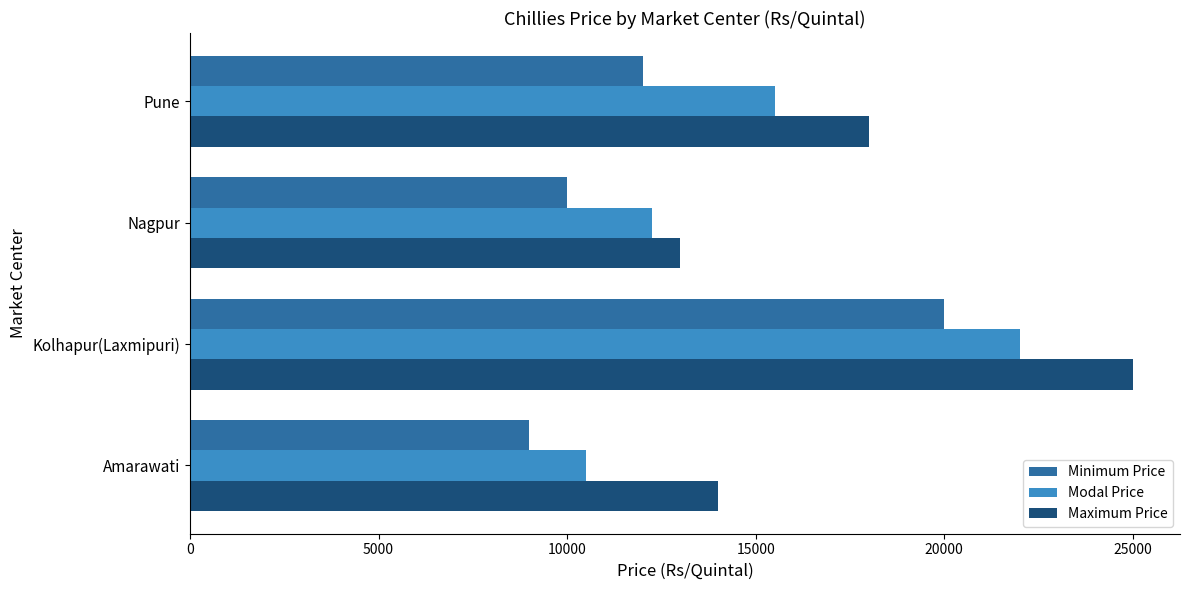

What is the smallest value displayed?

9000